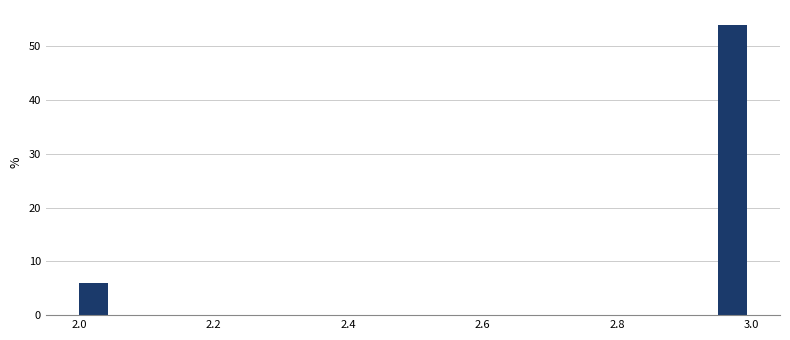

Read against the x-axis, roughly where is the centre of the tallest bar?

2.98